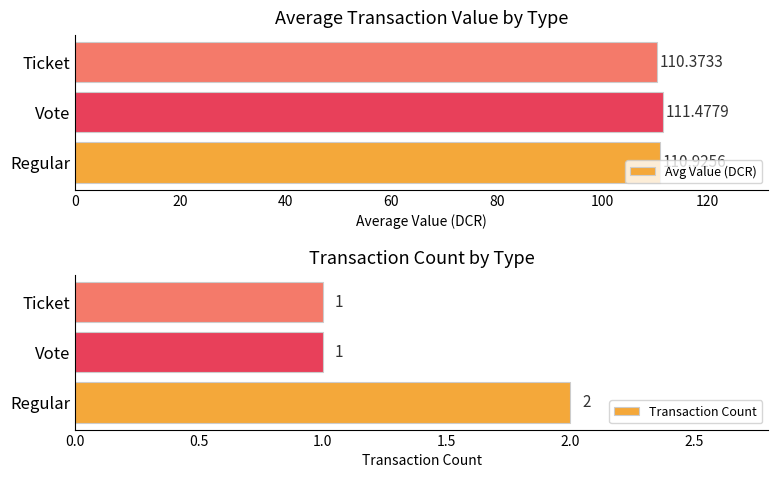

What is the highest value of the Avg Value (DCR) series?

111.5